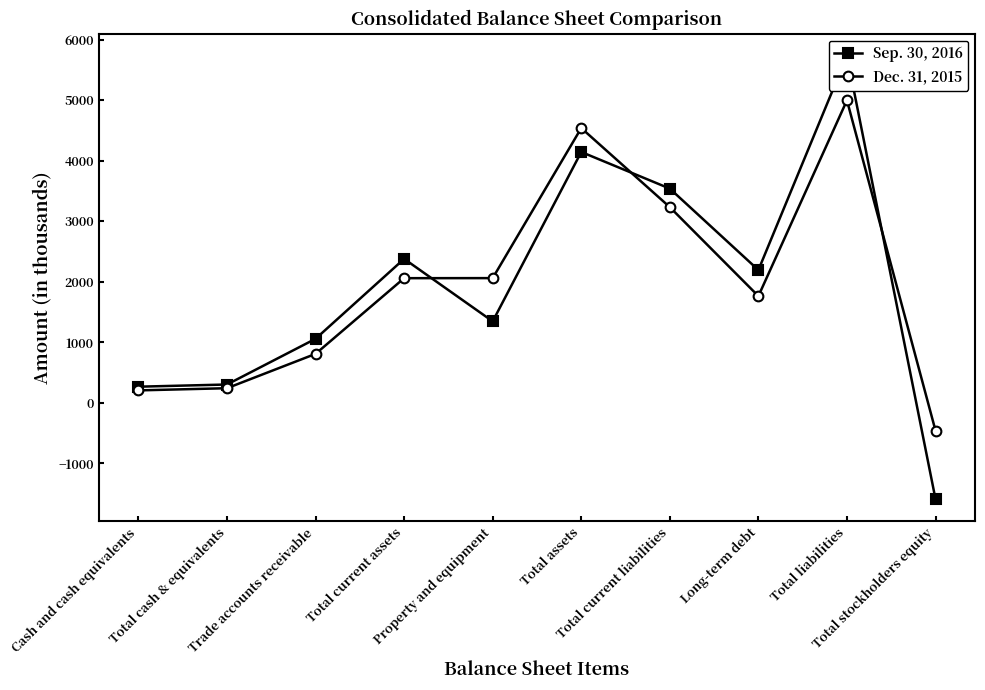

List the series in order of their overall mean, lowest first.

Sep. 30, 2016, Dec. 31, 2015